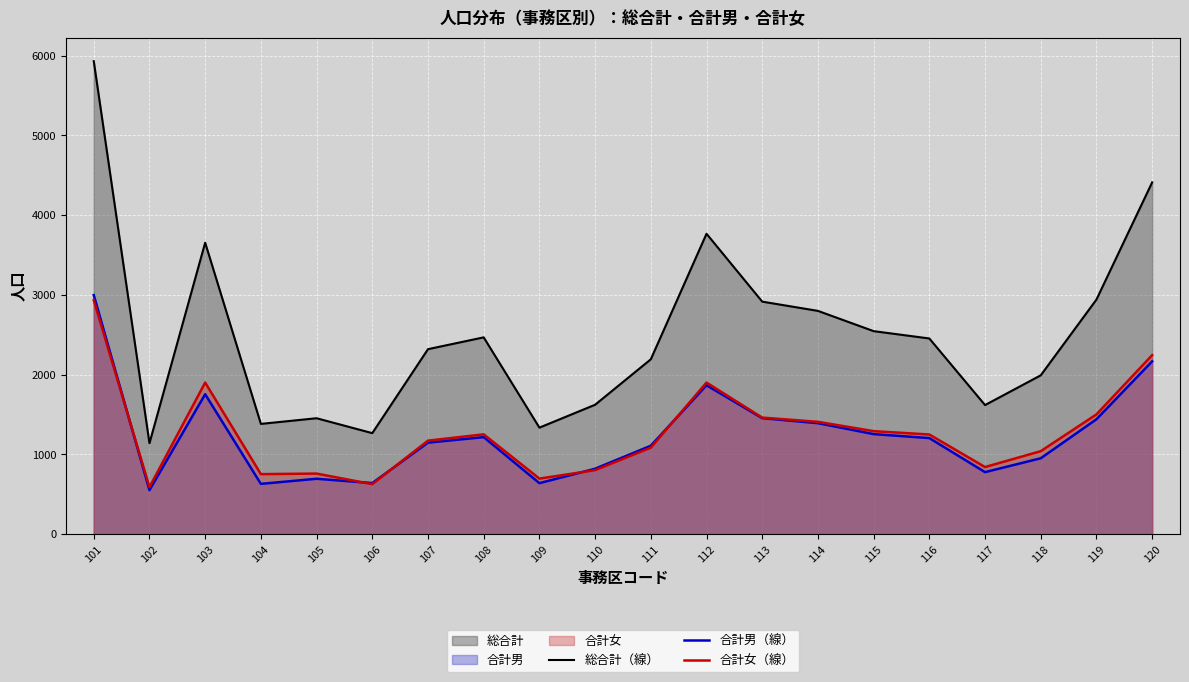

How many categories are shown in the chart?

20